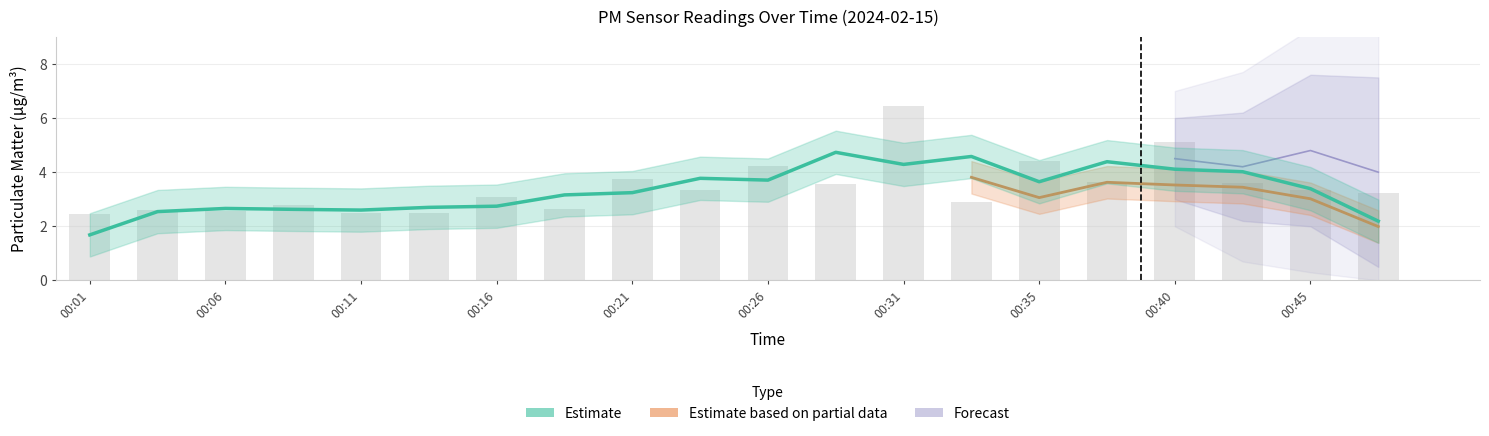

What is the value of the 11th bar from the left?

4.2